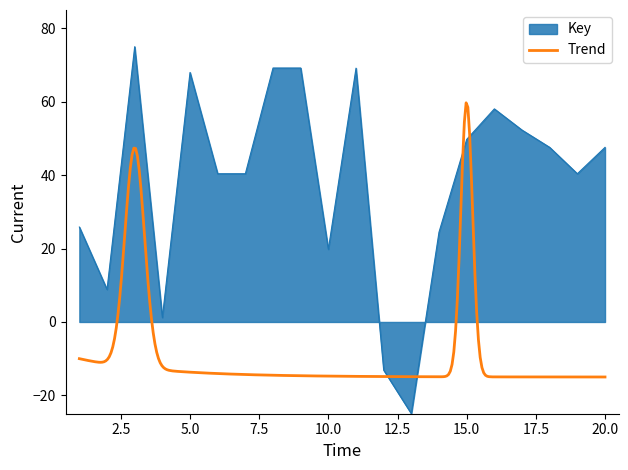

What is the greatest value displayed?

75.0